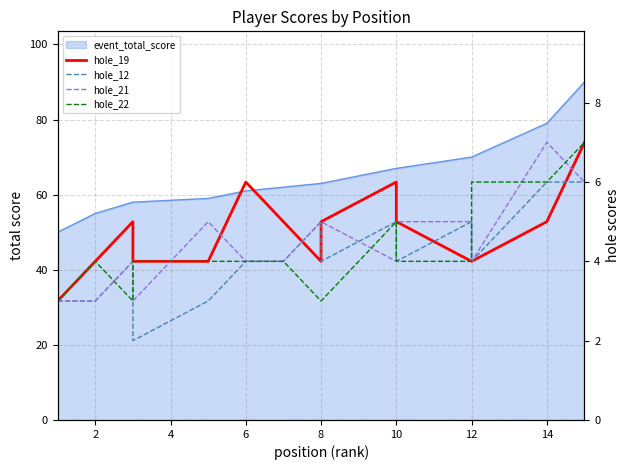

How many interior local peaks does the hole_22 series have?

2